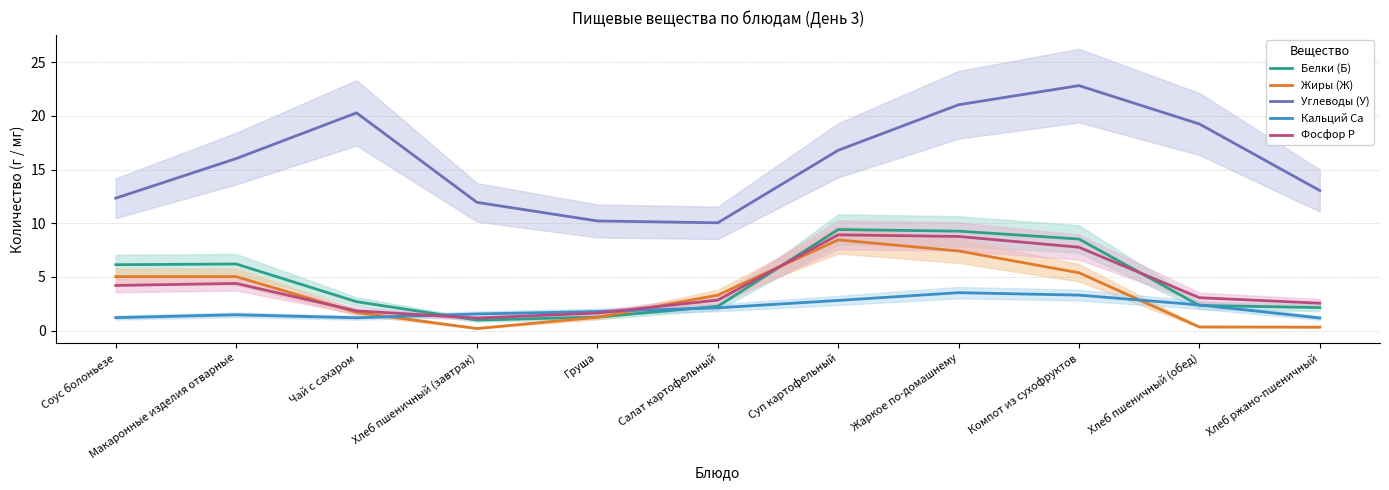

In Фосфор P, how many points are higher than both neighbors (excluding endpoints)?

2